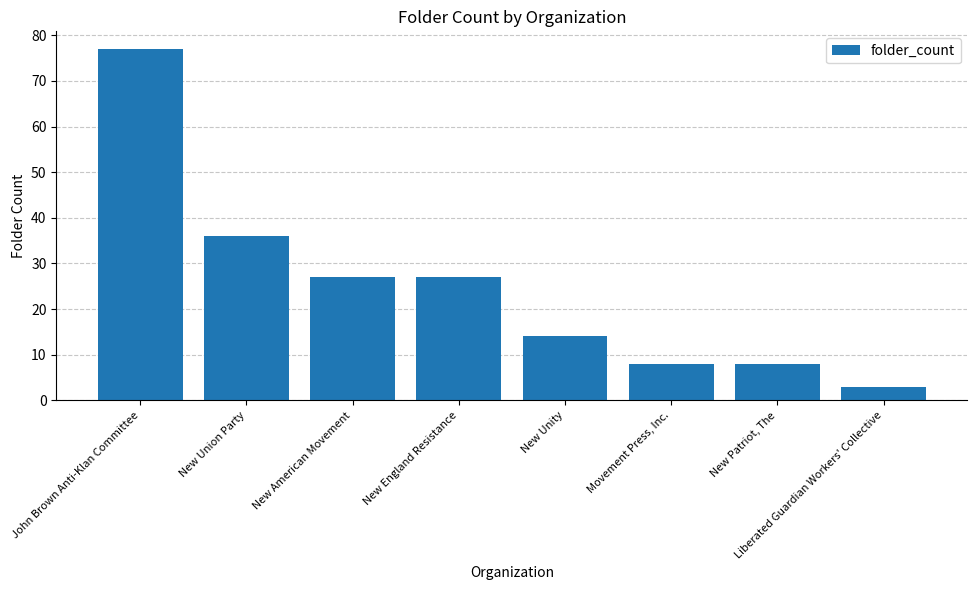

Which category has the lowest value across all series?

Liberated Guardian Workers' Collective